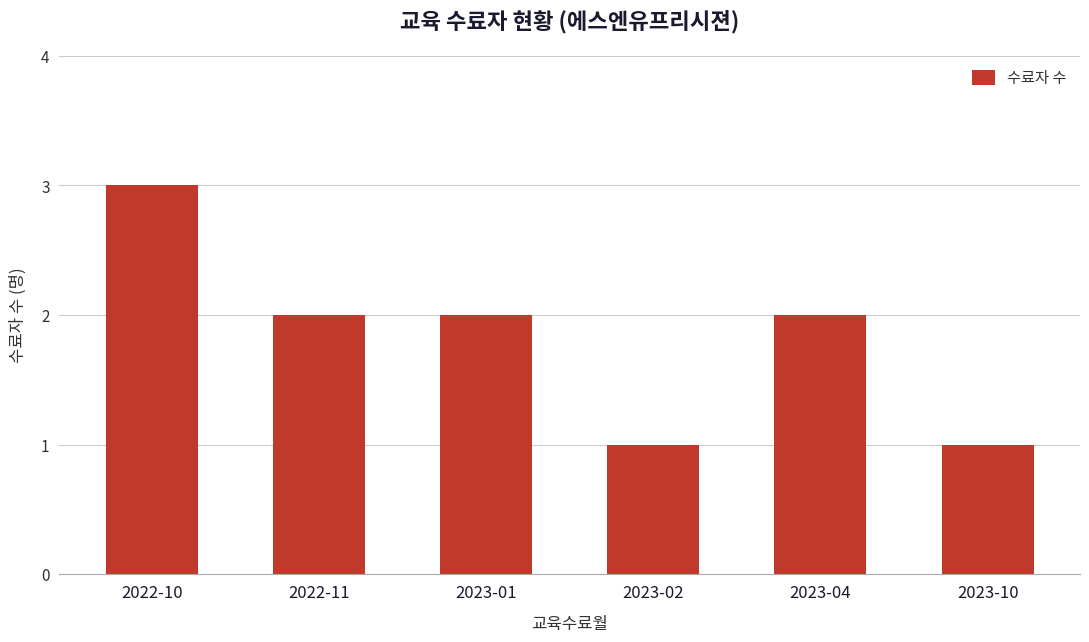

What is the sum of the values at 2023-10 and 2023-04?

3